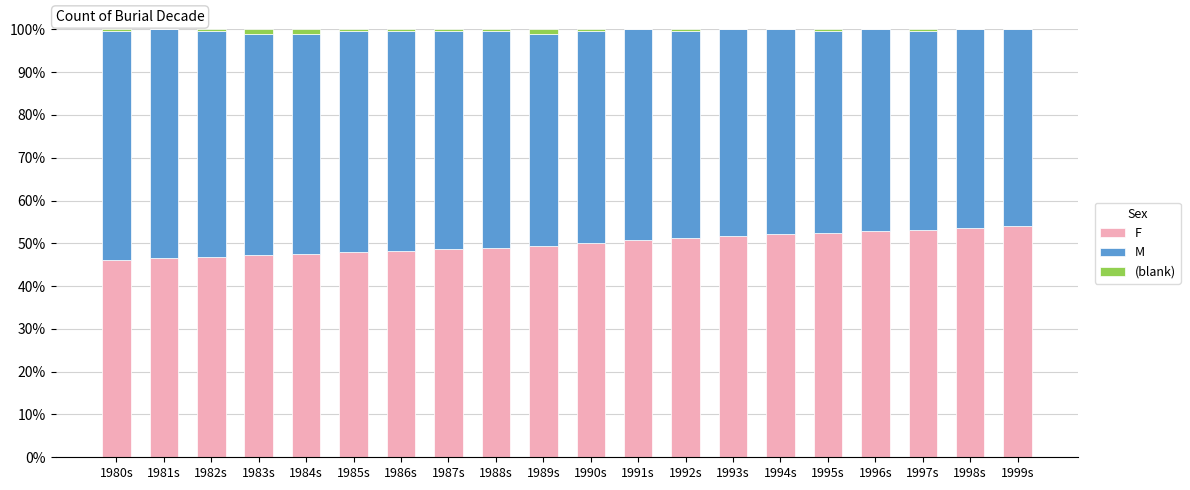

What is the total value across all series at 1999s?

100.0